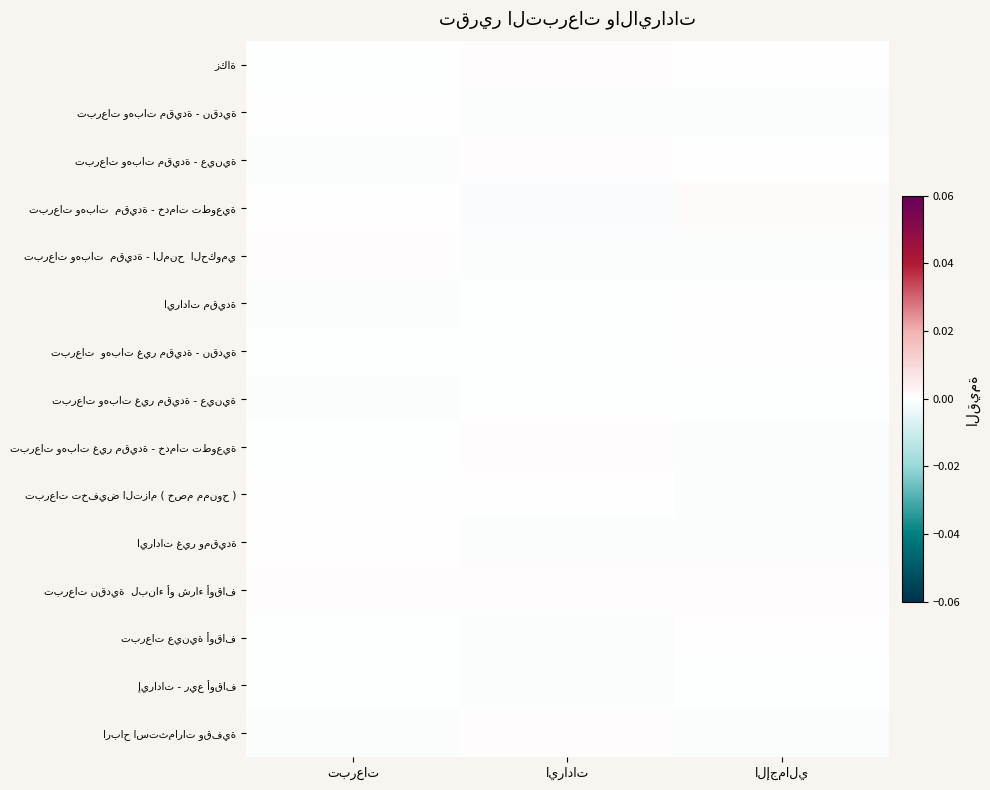

List the series in order of their peak value, highest first.

تبرعات وهبات مقيدة - خدمات تطوعية, تبرعات نقدية لبناء أو شراء أوقاف, زكاة, ارباح استثمارات وقفية, تبرعات وهبات مقيدة - عينية, تبرعات وهبات مقيدة - المنح الحكومي, تبرعات وهبات غير مقيدة - خدمات تطوعية, تبرعات عينية أوقاف, تبرعات وهبات غير مقيدة - نقدية, ايرادات غير ومقيدة, تبرعات وهبات مقيدة - نقدية, تبرعات تخفيض التزام ( خصم ممنوح ), ايرادات مقيدة, إيرادات - ريع أوقاف, تبرعات وهبات غير مقيدة - عينية